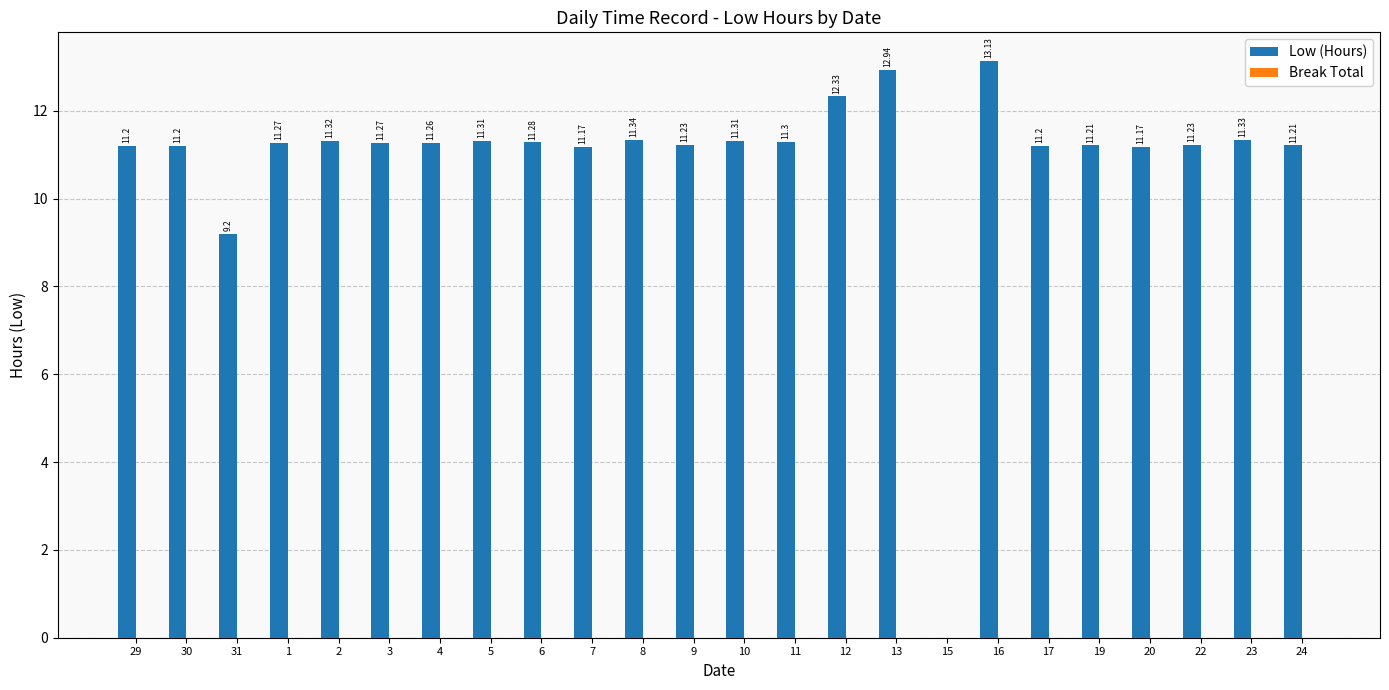

Which has a higher value, 9 or 30?

9